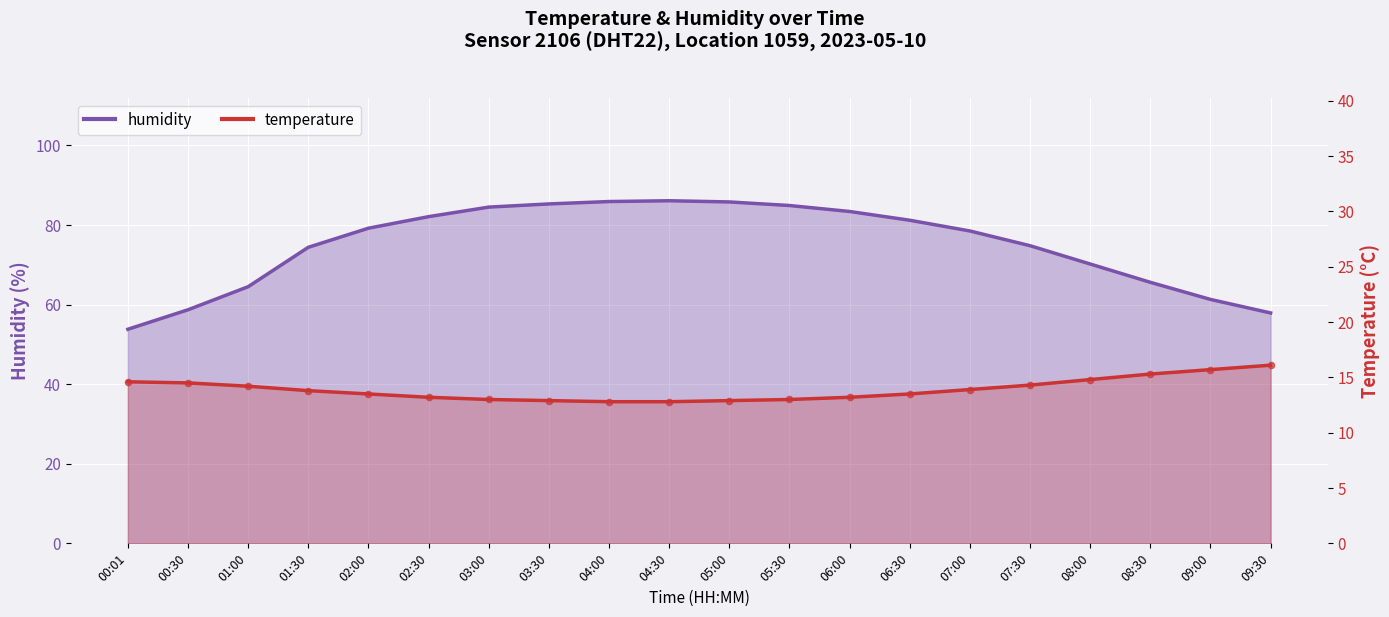

At which category is the sum across all series the highest?

04:30